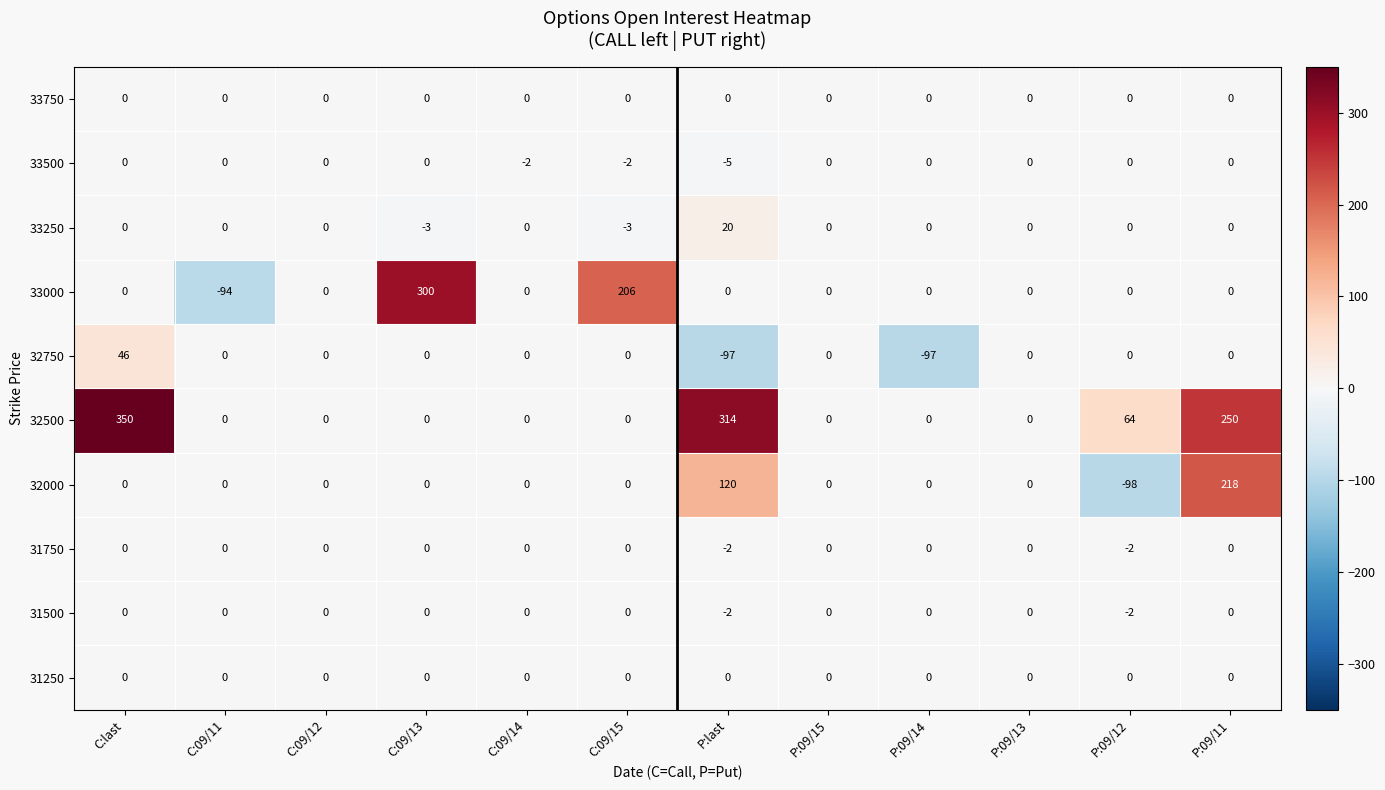

Which series has the largest range (max minus min)?

33000